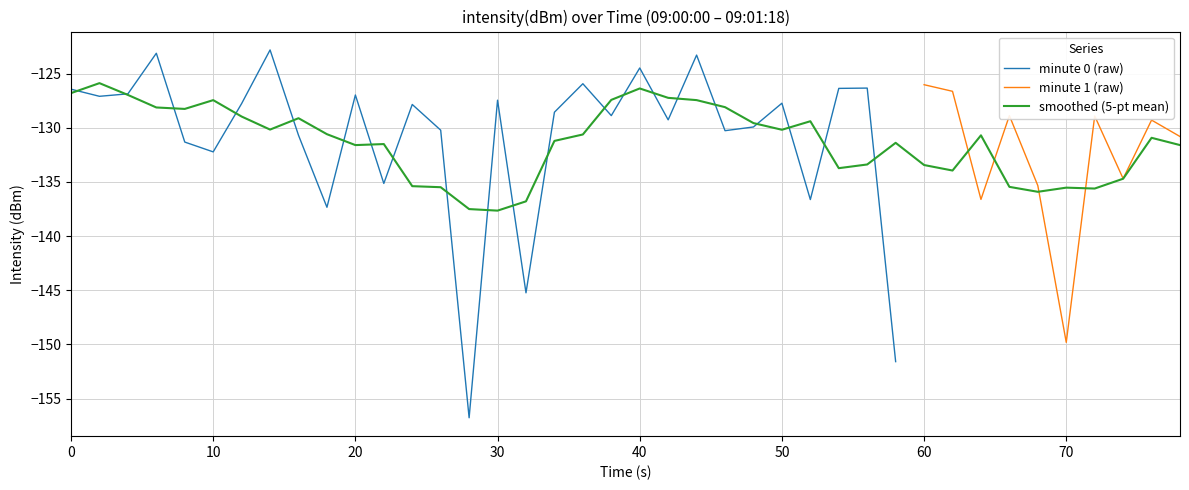

What is the approximate value at 39?

-130.8